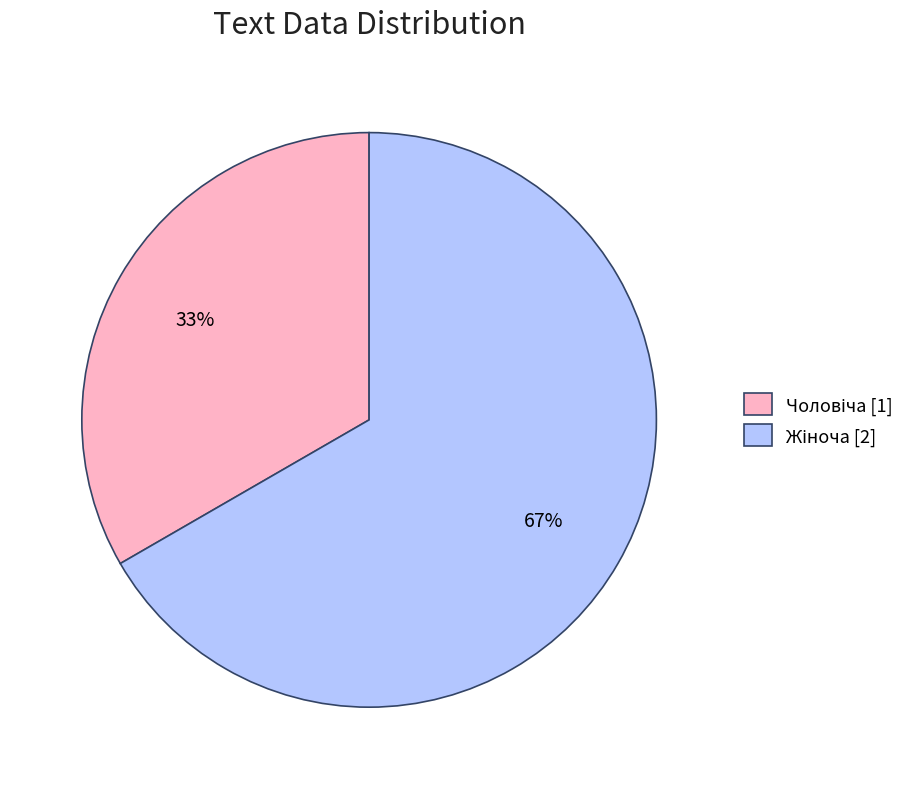

To the nearest percent, what is the average slice percentage?

50%